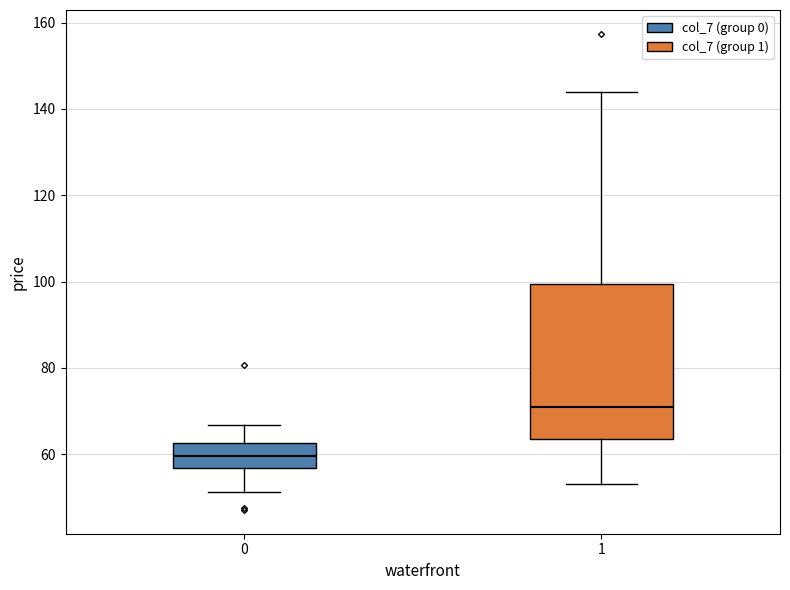

Which box is the tallest, from its lower edge to its upper edge?

1